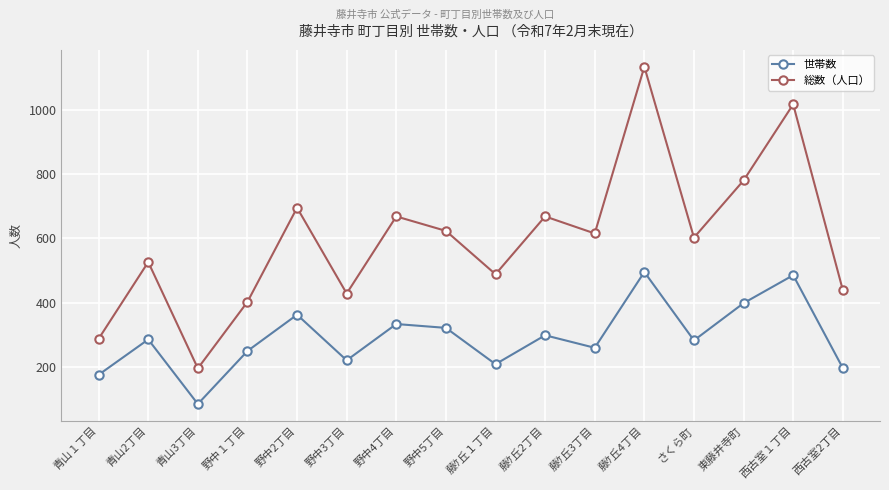

What is the difference between the maximum and minimum values in the 総数（人口） series?

939